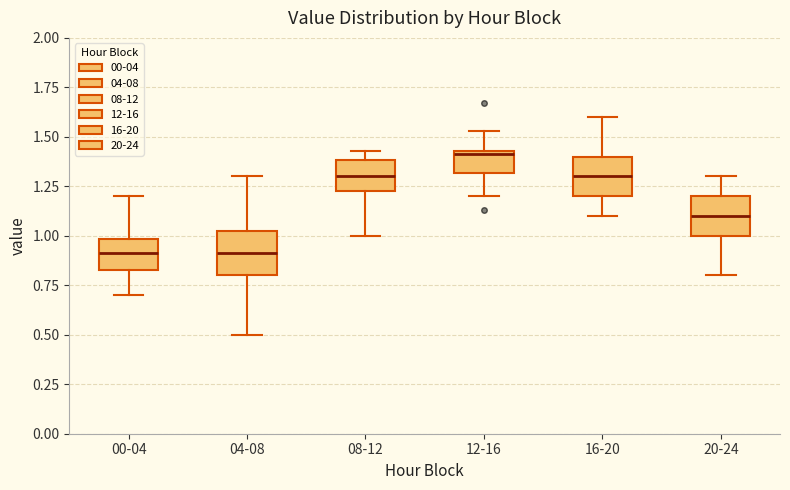

Where does the median line of the box for 08-12 sit on the y-axis? The values are not printed on the chart, so give them approximately, as read against the axis.

1.30